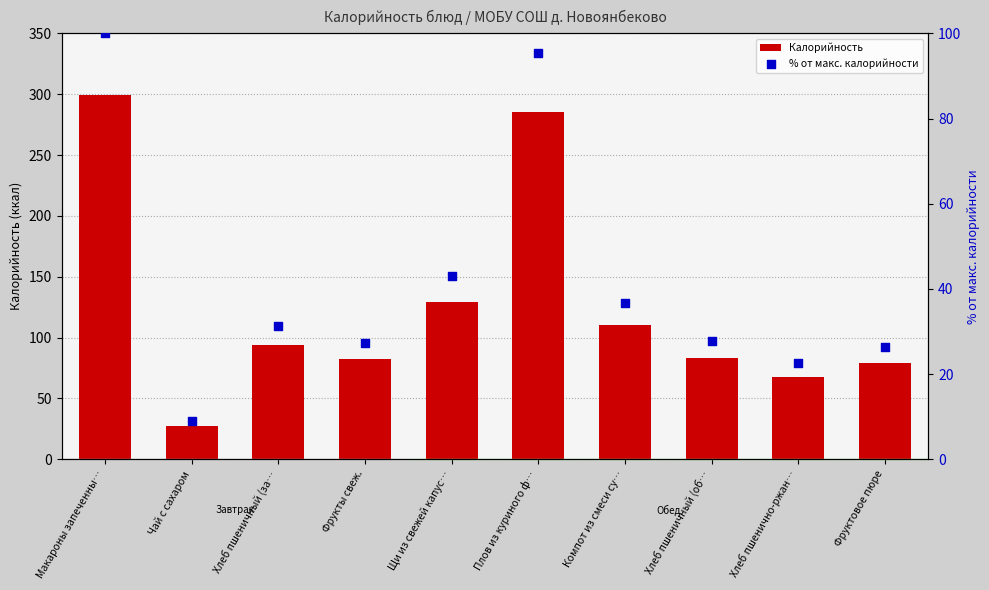

Which series reaches the minimum Y coordinate?

% от макс. калорийности